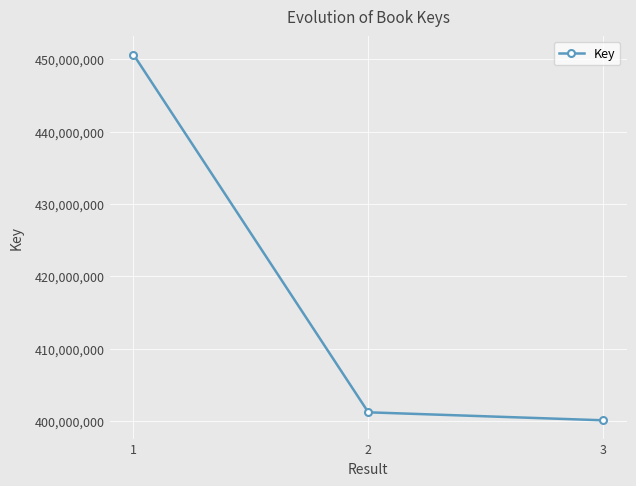

At which label does the data first exceed 401193972?

1